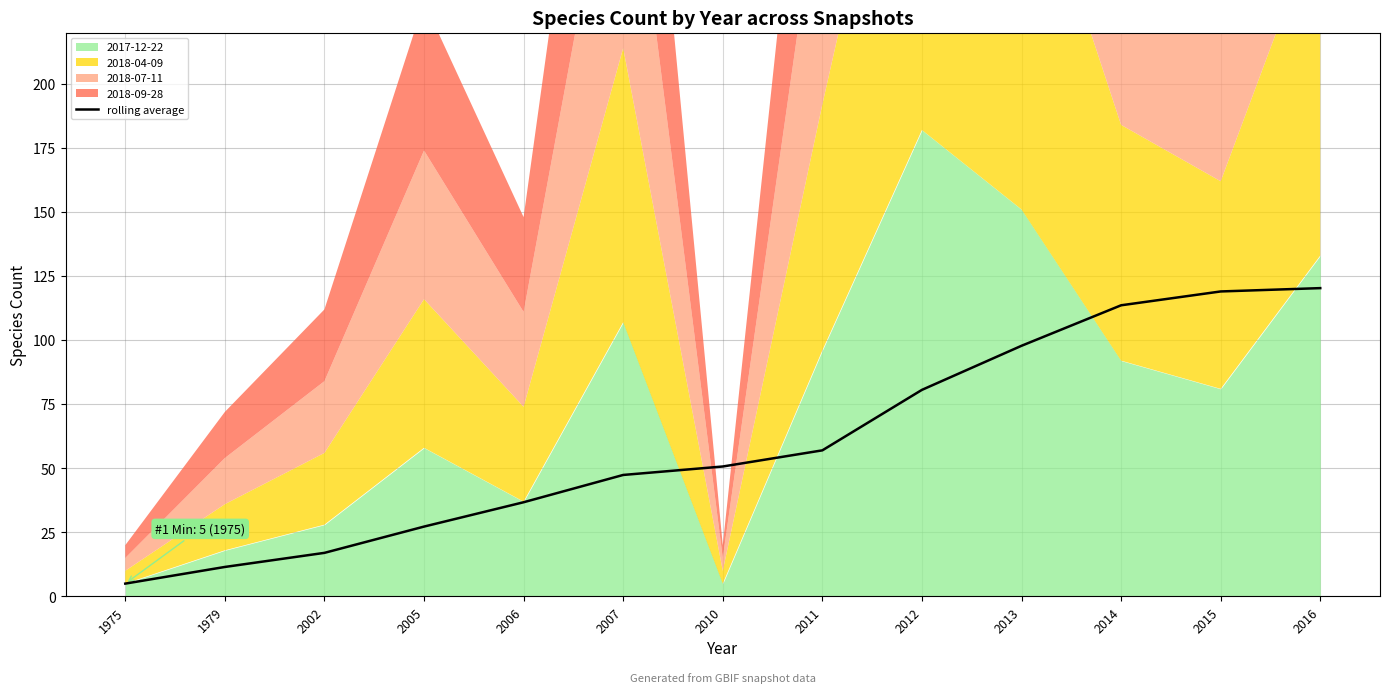

What is the minimum value for rolling average?

5.0